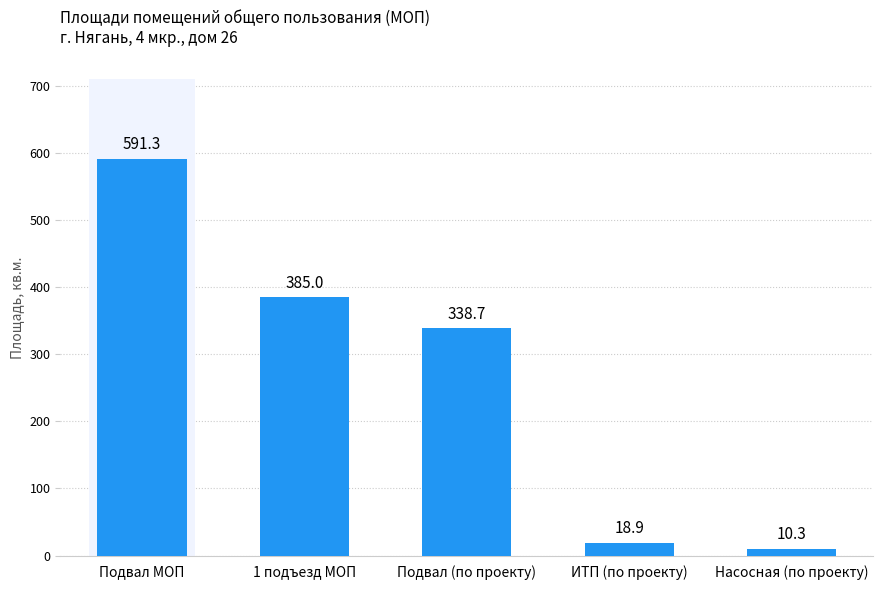

Reading left to right, extract all data points from this chart.

591.3	385.0	338.7	18.9	10.3